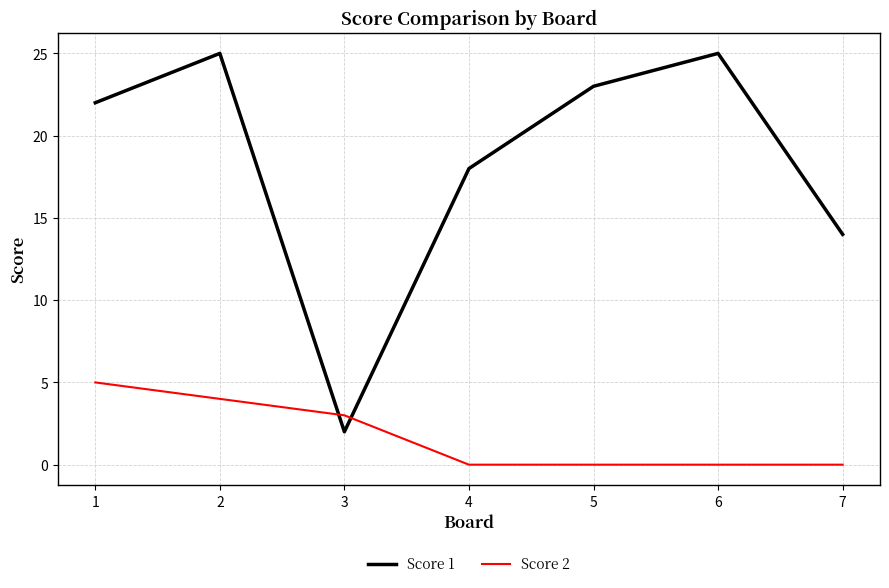

What is the sum of all Score 2 values?

12